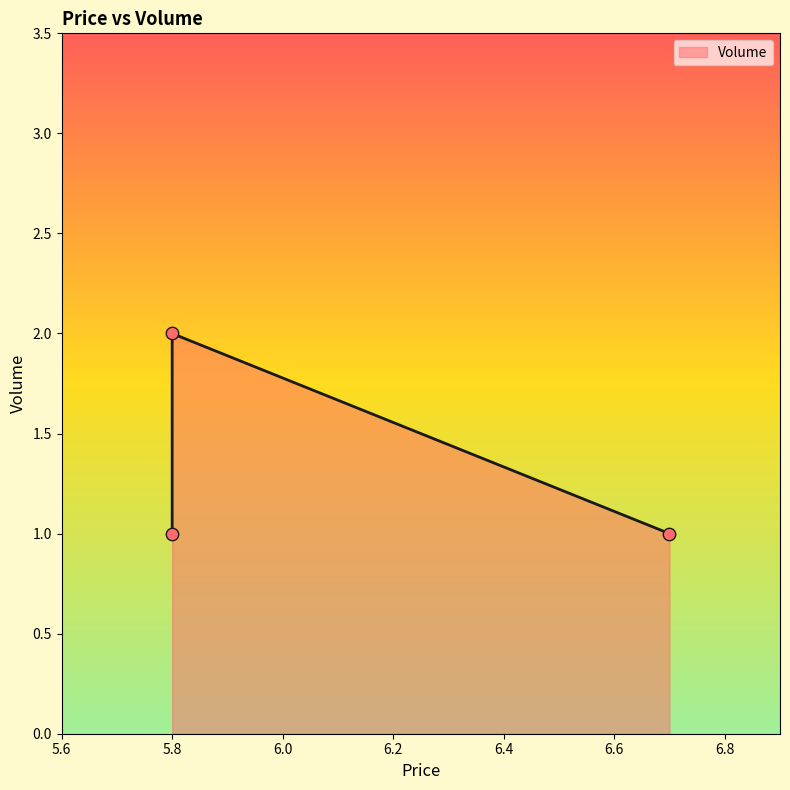

Approximately how many times larger is the value at 5.8 compared to 5.8?

2.0